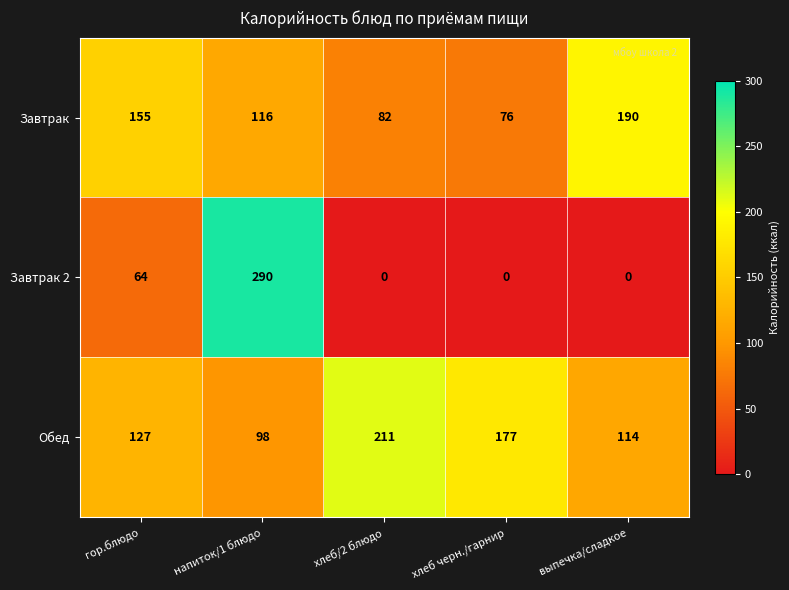

Is it true that Завтрак 2 equals 0 at выпечка/сладкое?

True